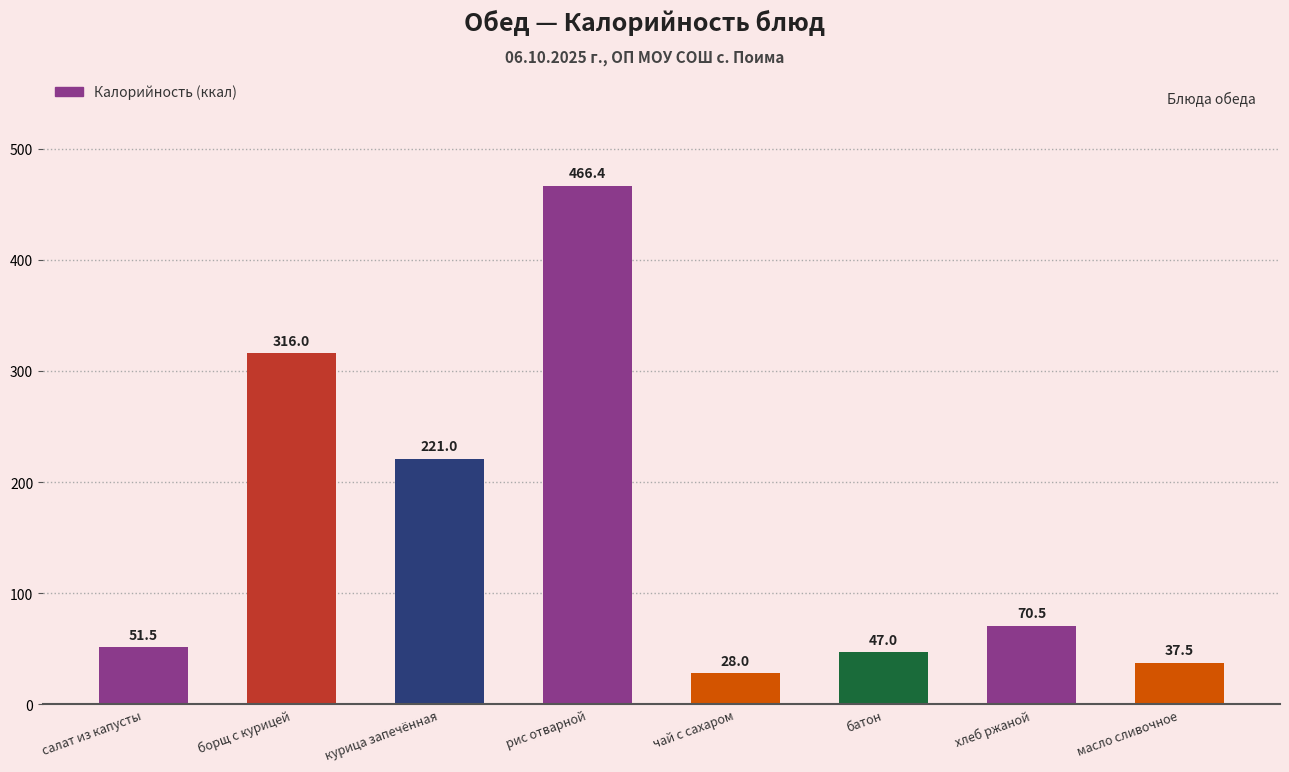

Are the bars horizontal?

No